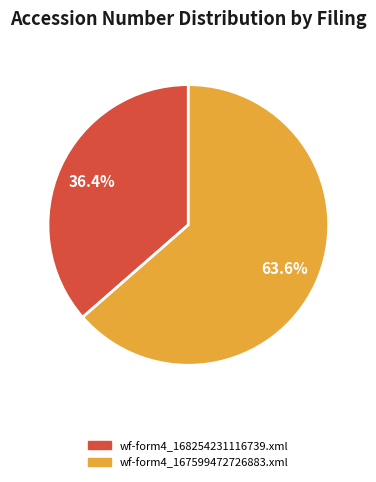

Which slice represents more than half of the pie?

wf-form4_167599472726883.xml